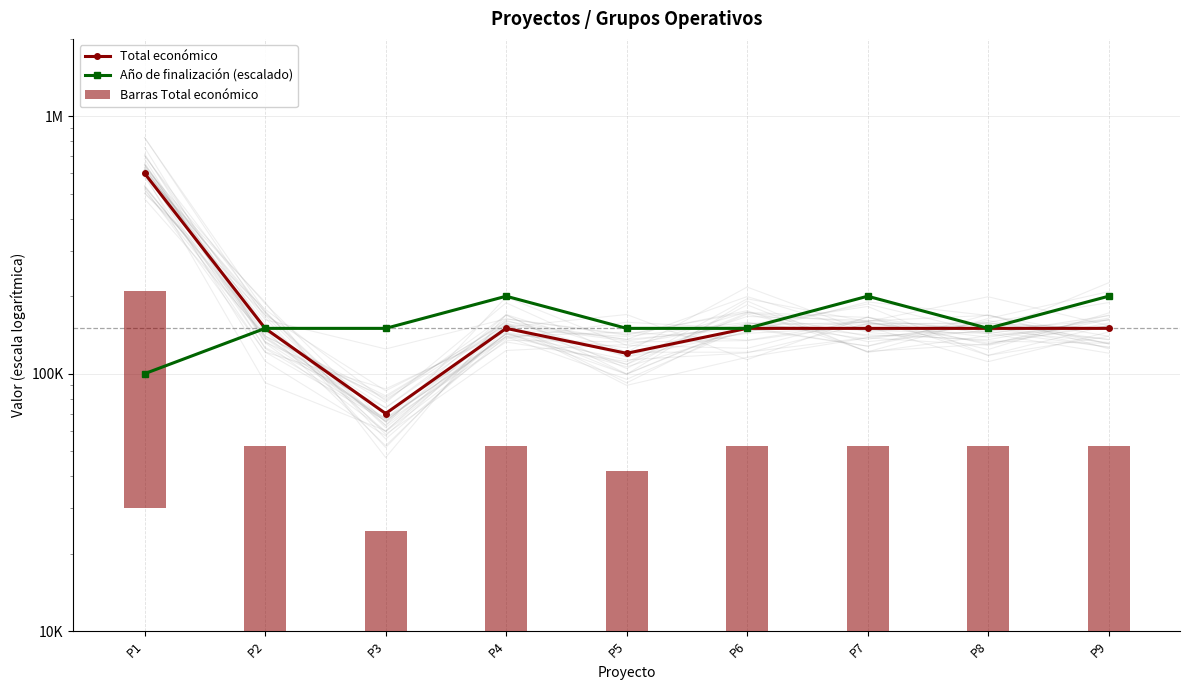

What is the total value across all series at P5?

305998.7